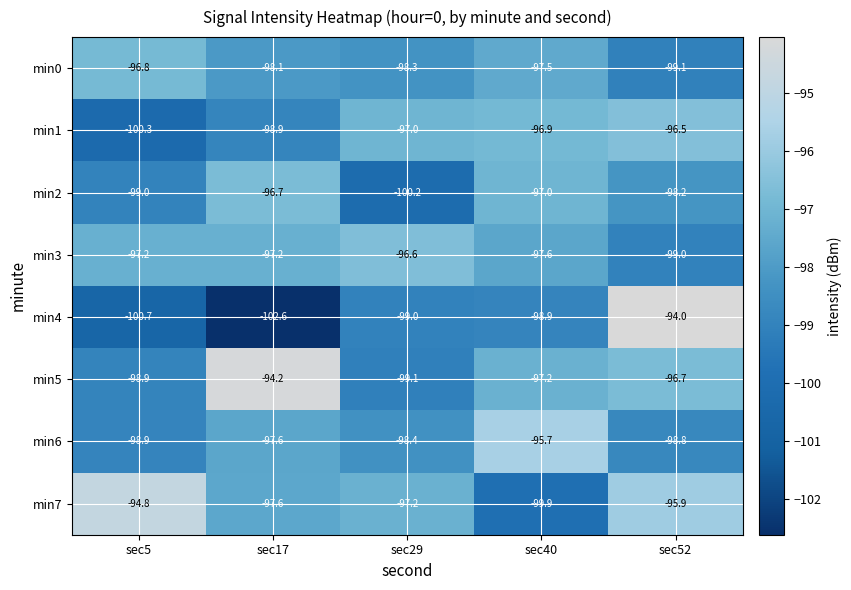

Which series has the widest spread of values?

min4